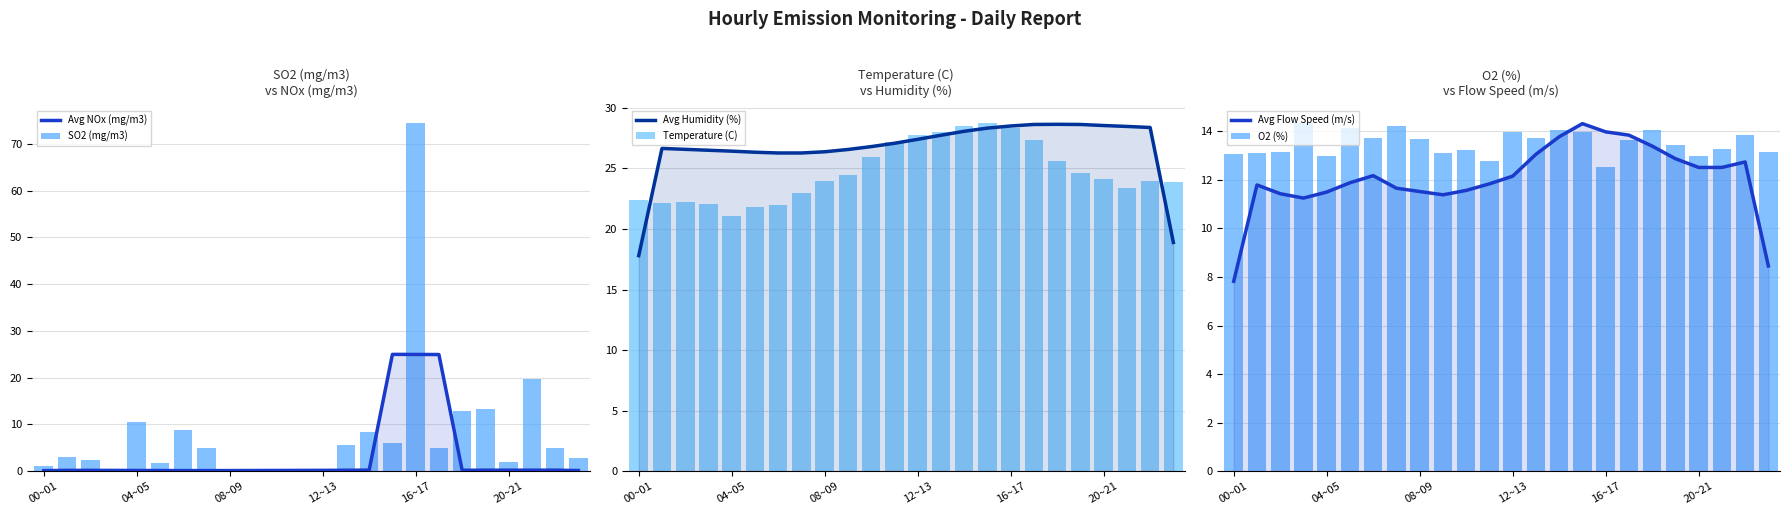

Is the value of SO2 (mg/m3) at 6 greater than the value of Avg NOx (mg/m3) at 20?

Yes